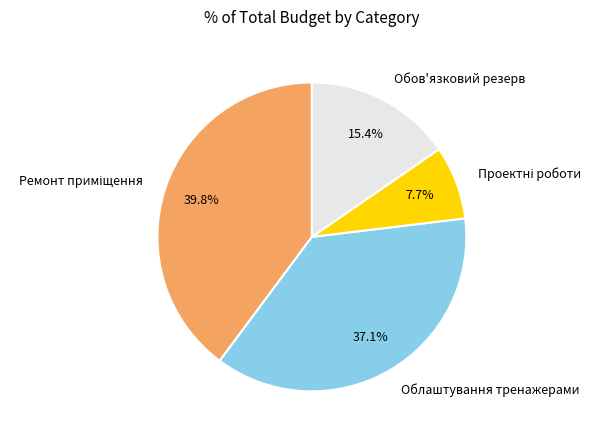

Combined, what portion of the pie is Обов'язковий резерв and Облаштування тренажерами?

52.5%